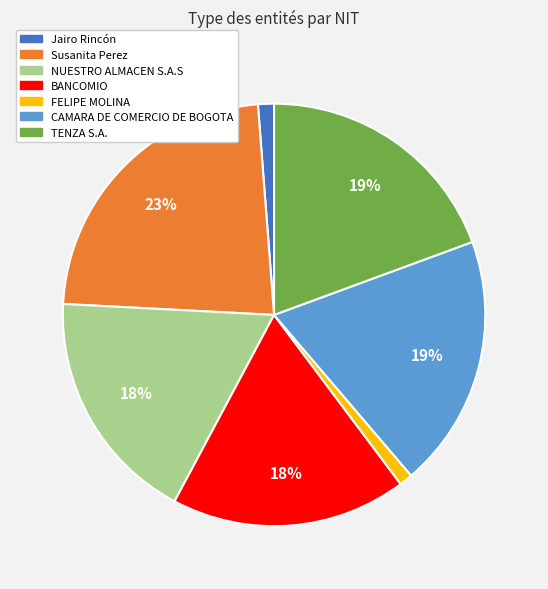

Is there any slice that represents more than half of the pie?

No